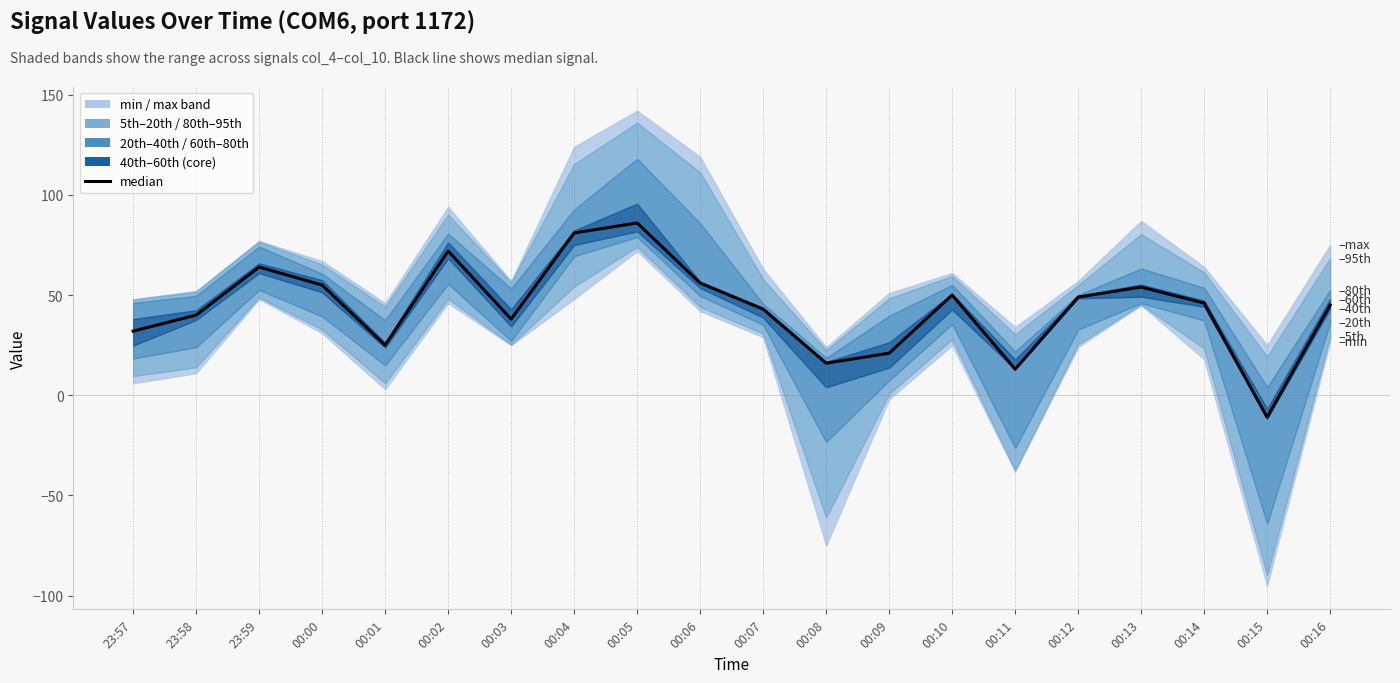

Reading left to right, list all the values displayed in this chart.

23:57=32	23:58=40	23:59=64	00:00=55	00:01=25	00:02=72	00:03=38	00:04=81	00:05=86	00:06=56	00:07=43	00:08=16	00:09=21	00:10=50	00:11=13	00:12=49	00:13=54	00:14=46	00:15=-11	00:16=45